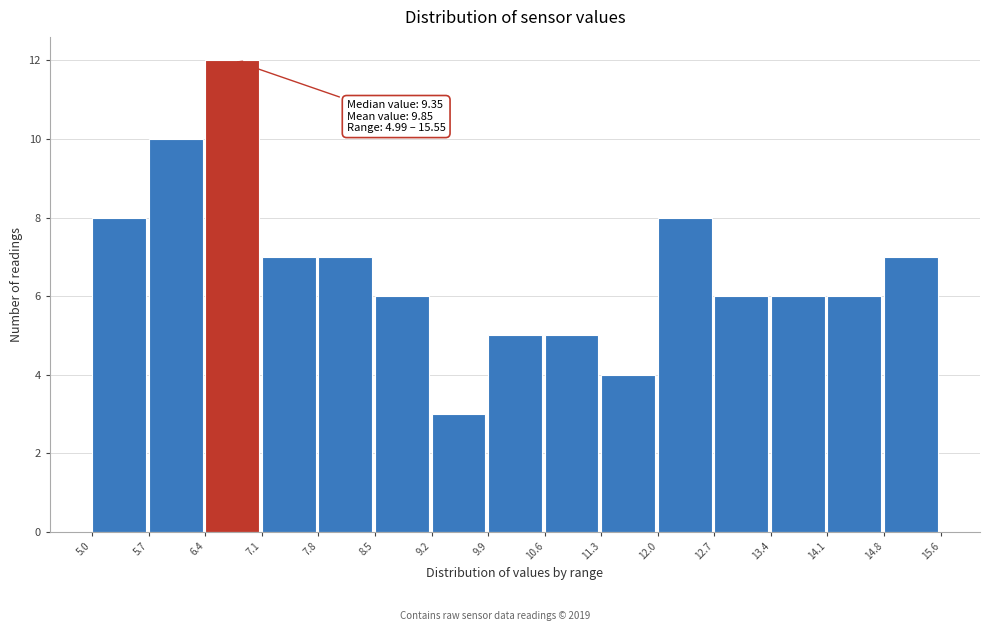

Over which range of the x-axis is the bar tallest?

6.4 to 7.1